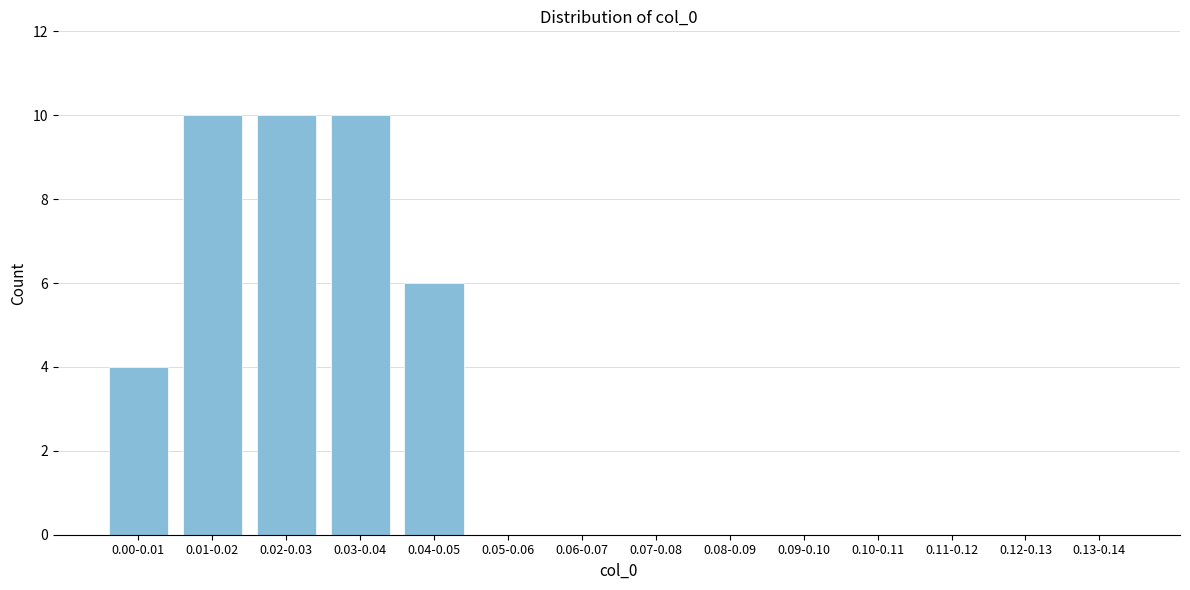

Reading left to right, what are all the values shown in this chart?

0.00-0.01=4	0.01-0.02=10	0.02-0.03=10	0.03-0.04=10	0.04-0.05=6	0.05-0.06=0	0.06-0.07=0	0.07-0.08=0	0.08-0.09=0	0.09-0.10=0	0.10-0.11=0	0.11-0.12=0	0.12-0.13=0	0.13-0.14=0